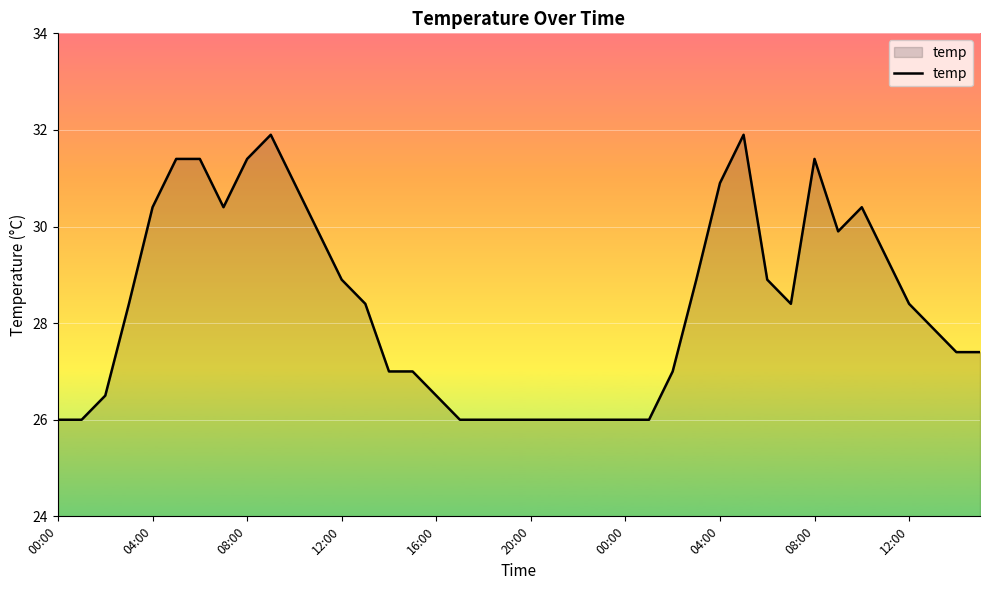

Does the chart have visible grid lines?

Yes